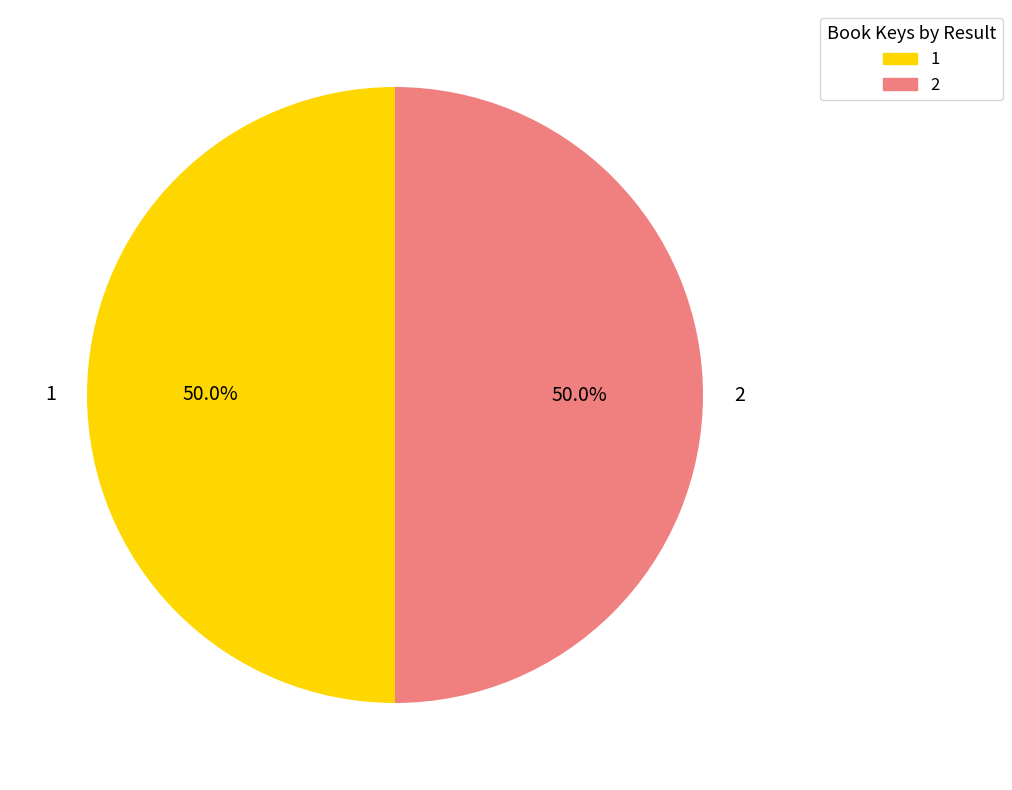

What percentage is NOT represented by 2?

50.0%